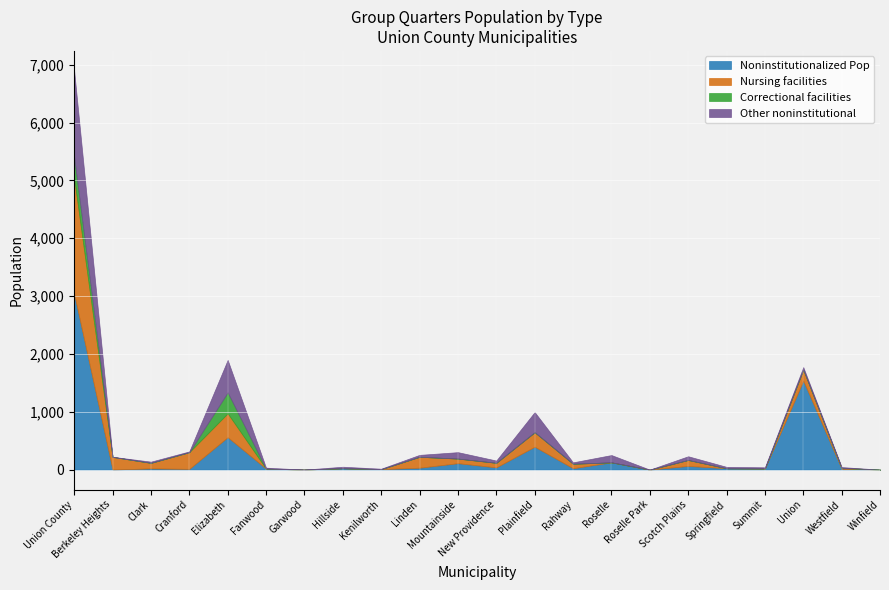

True or false: Other noninstitutional has a value of 21 at Clark.

True